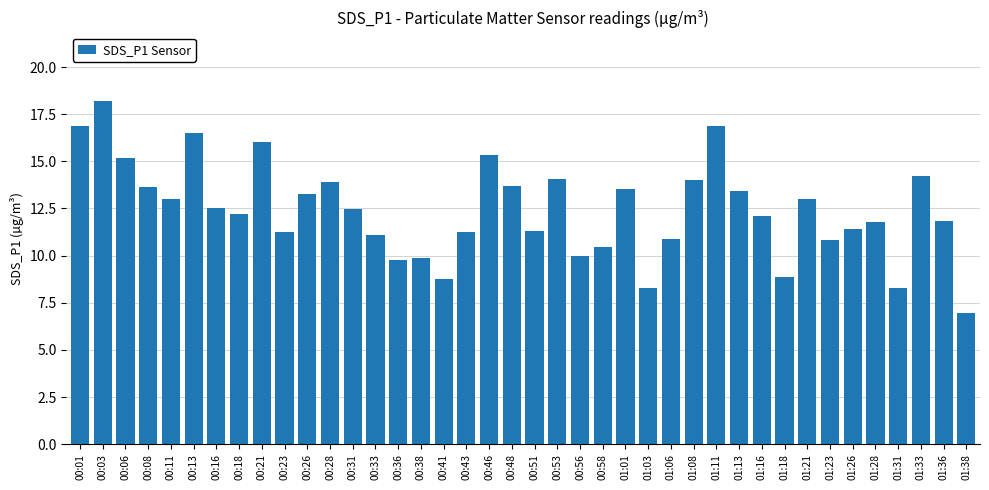

What is the sum of the values at 00:23 and 00:33?

22.3